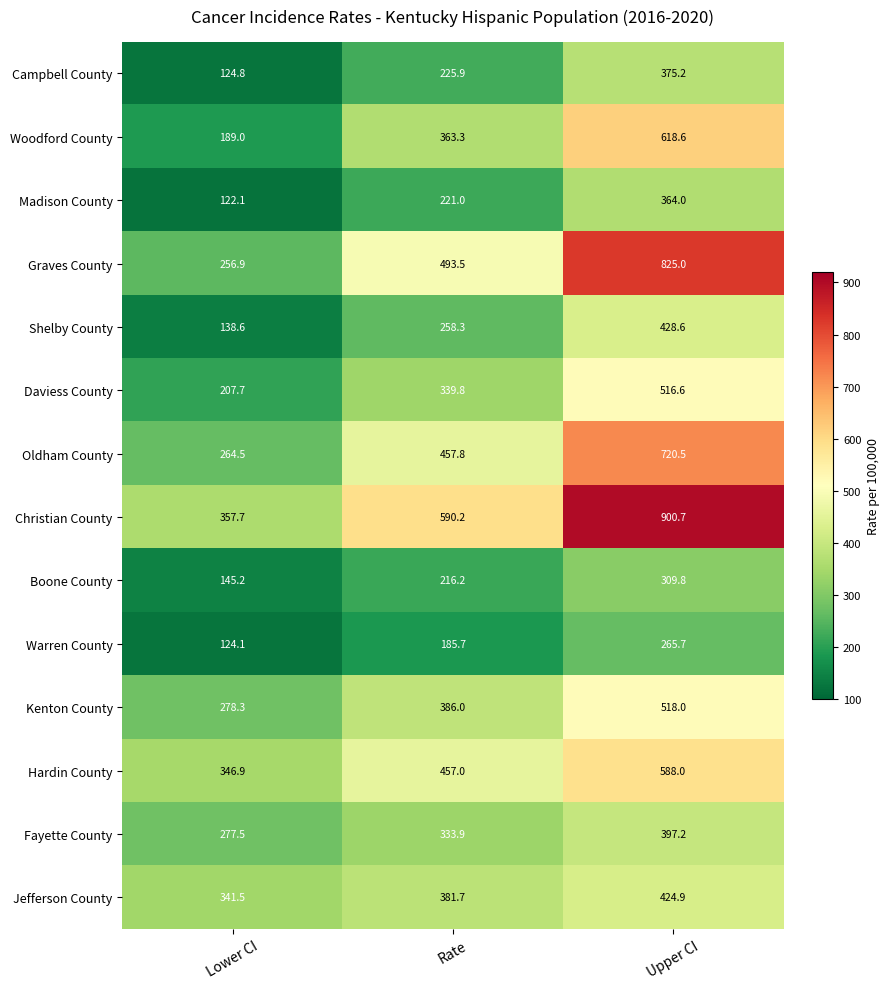

What is the spread (max minus min) of values at Upper CI?

635.0